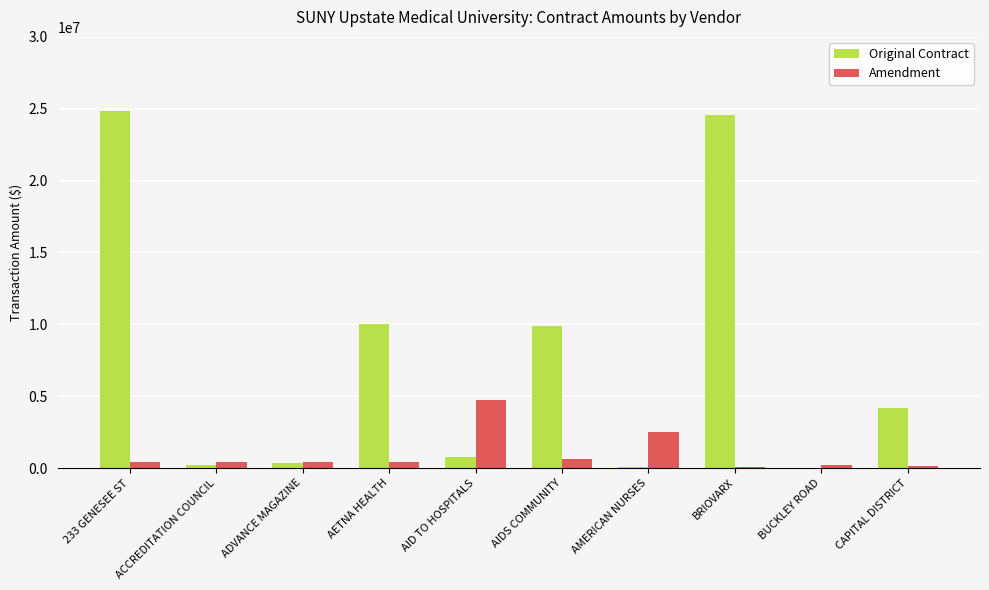

What is the sum of all Original Contract values?

74944676